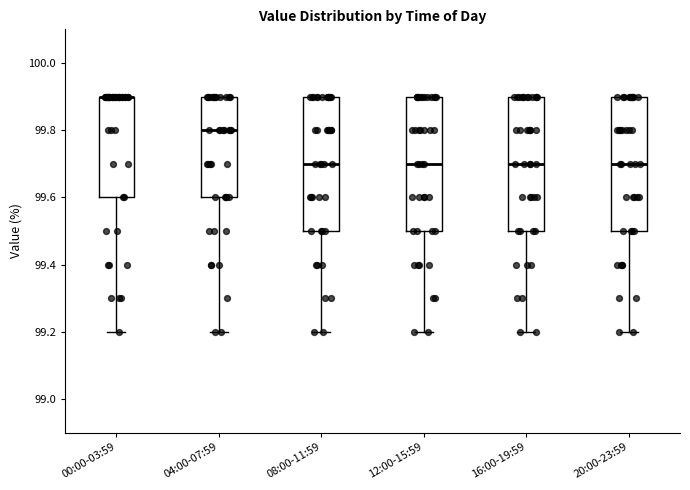

Reading left to right, read every box against the y-axis: the position of its median line, the range the box covers, and the ends of its whiskers. The values are not printed on the chart, so give them approximately, as read against the axis.

00:00-03:59: median 99.9 (drawn on the box's upper edge), box 99.6 to 99.9, whiskers 99.2 to 99.9
04:00-07:59: median 99.8, box 99.6 to 99.9, whiskers 99.2 to 99.9
08:00-11:59: median 99.7, box 99.5 to 99.9, whiskers 99.2 to 99.9
12:00-15:59: median 99.7, box 99.5 to 99.9, whiskers 99.2 to 99.9
16:00-19:59: median 99.7, box 99.5 to 99.9, whiskers 99.2 to 99.9
20:00-23:59: median 99.7, box 99.5 to 99.9, whiskers 99.2 to 99.9